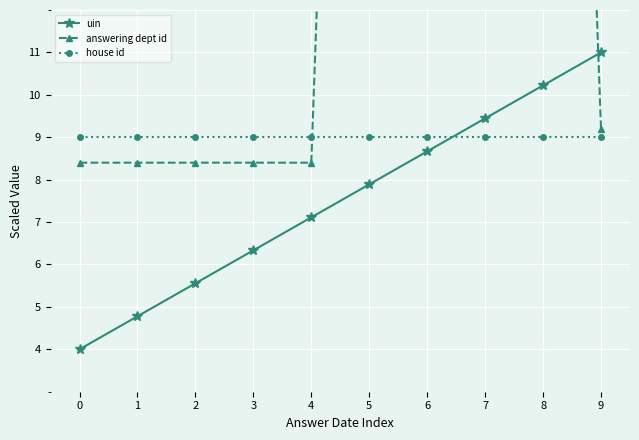

The answering dept id series shows 76.8 at 7. True or false?

False